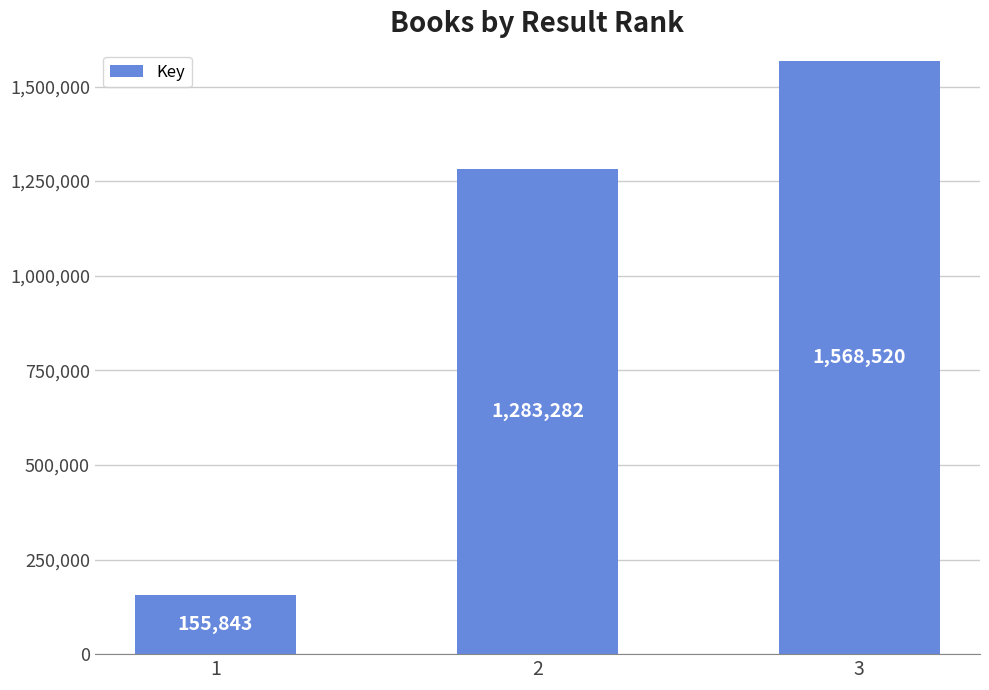

How many values are below 1283282?

1